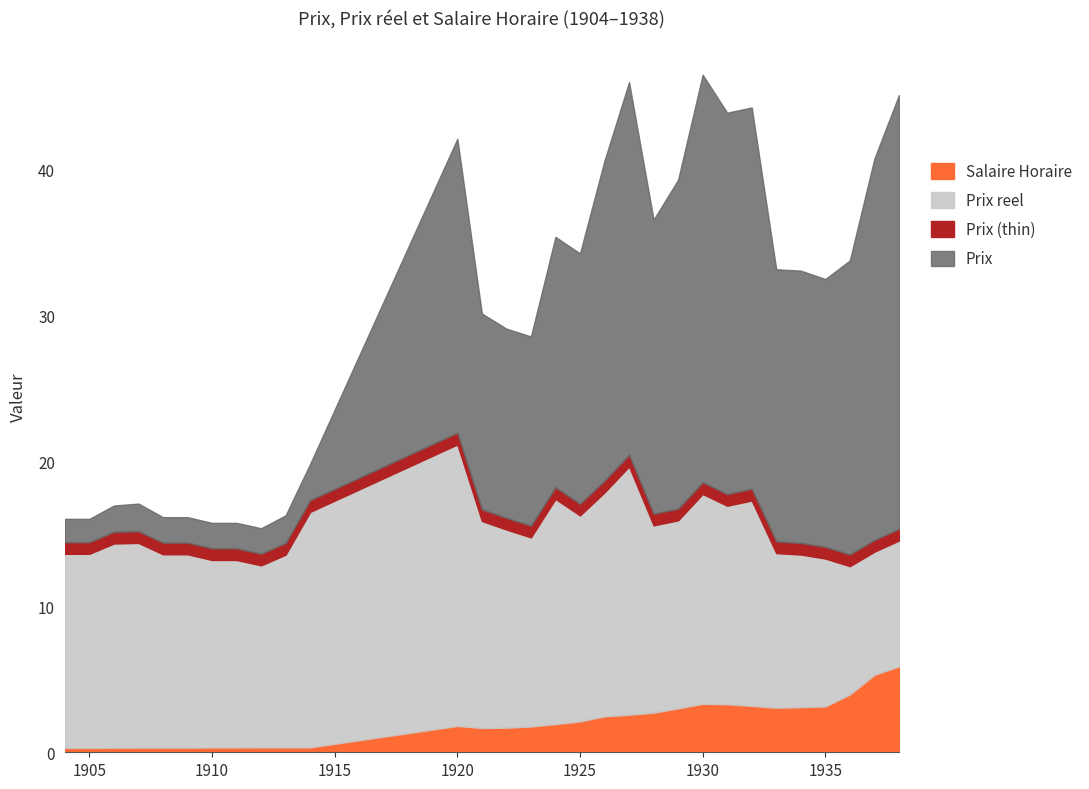

What is the maximum value for Salaire Horaire?

5.9